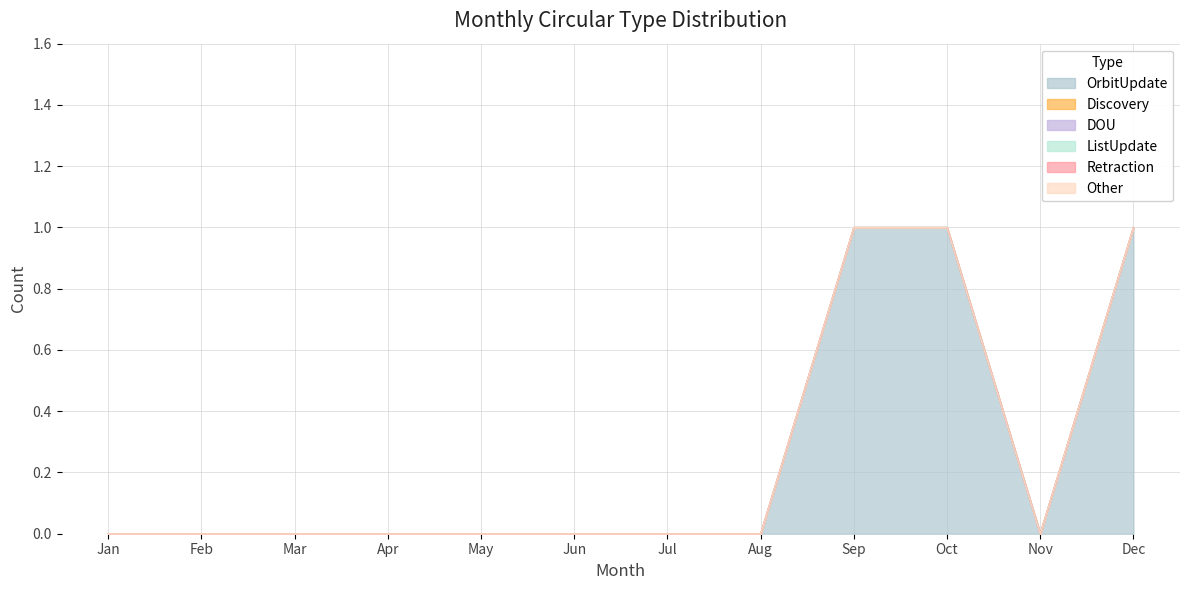

What is the maximum value shown in the chart?

1